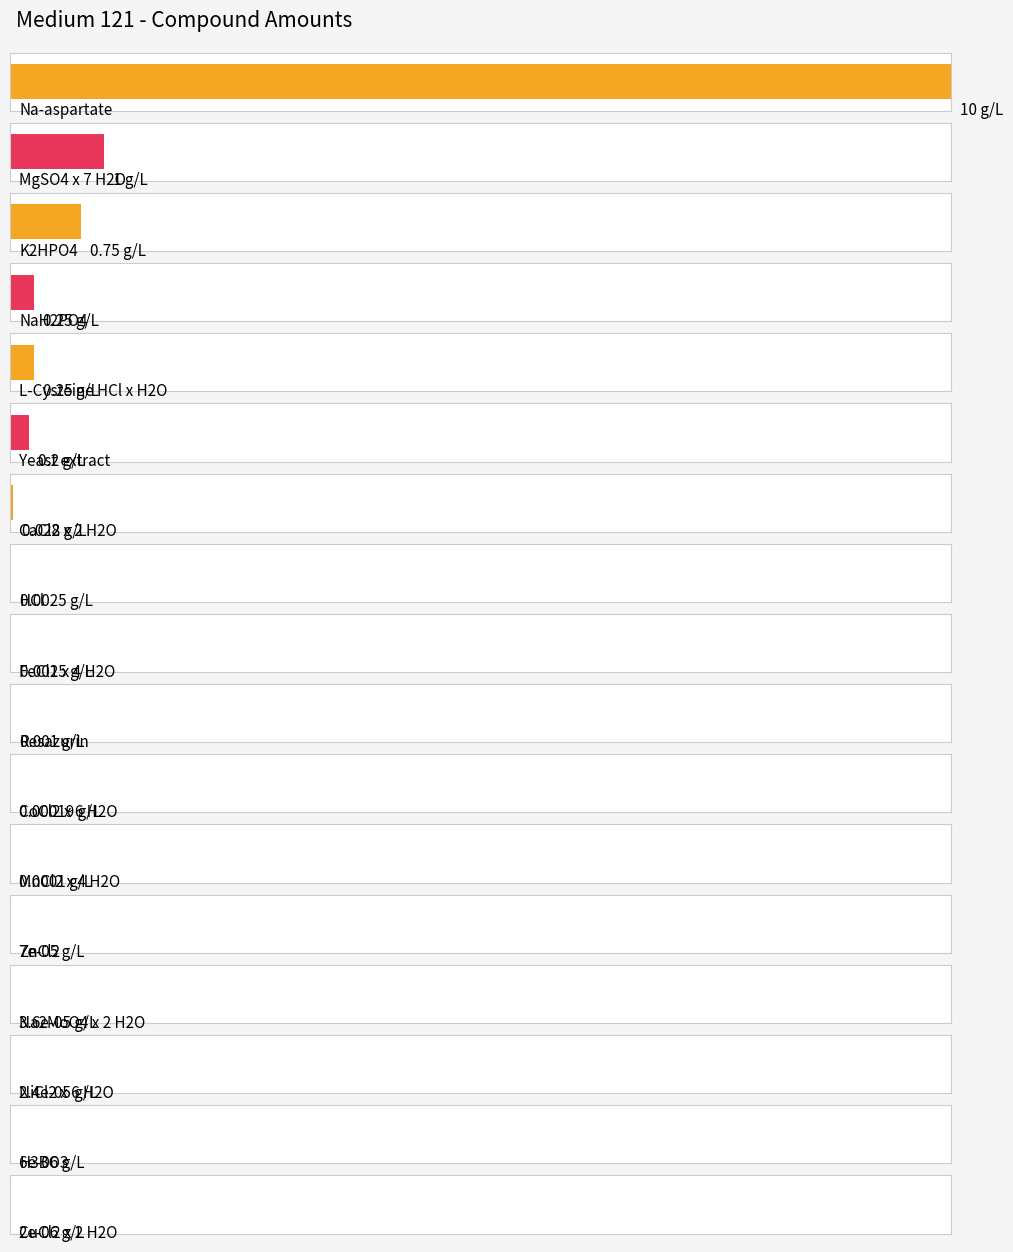

What is the value of the 5th bar from the left?

0.2